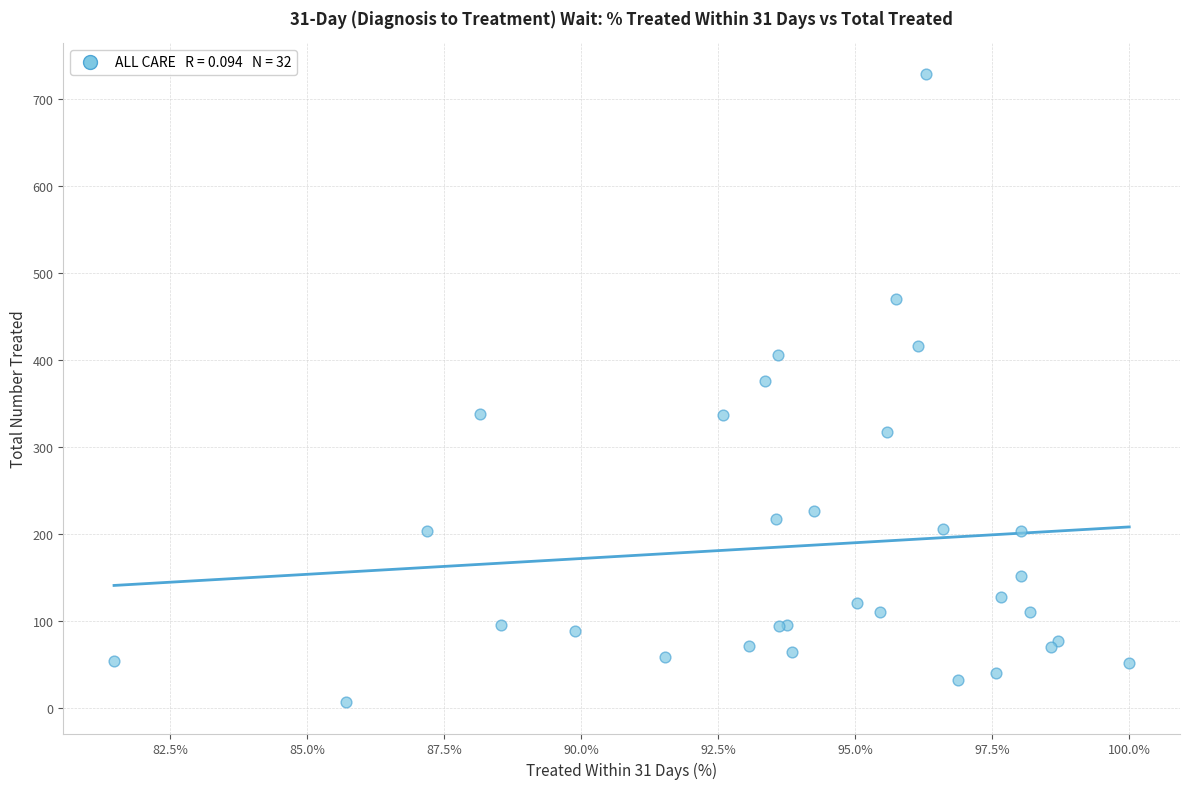

What Y value in the scatter plot is closest to 367?

376